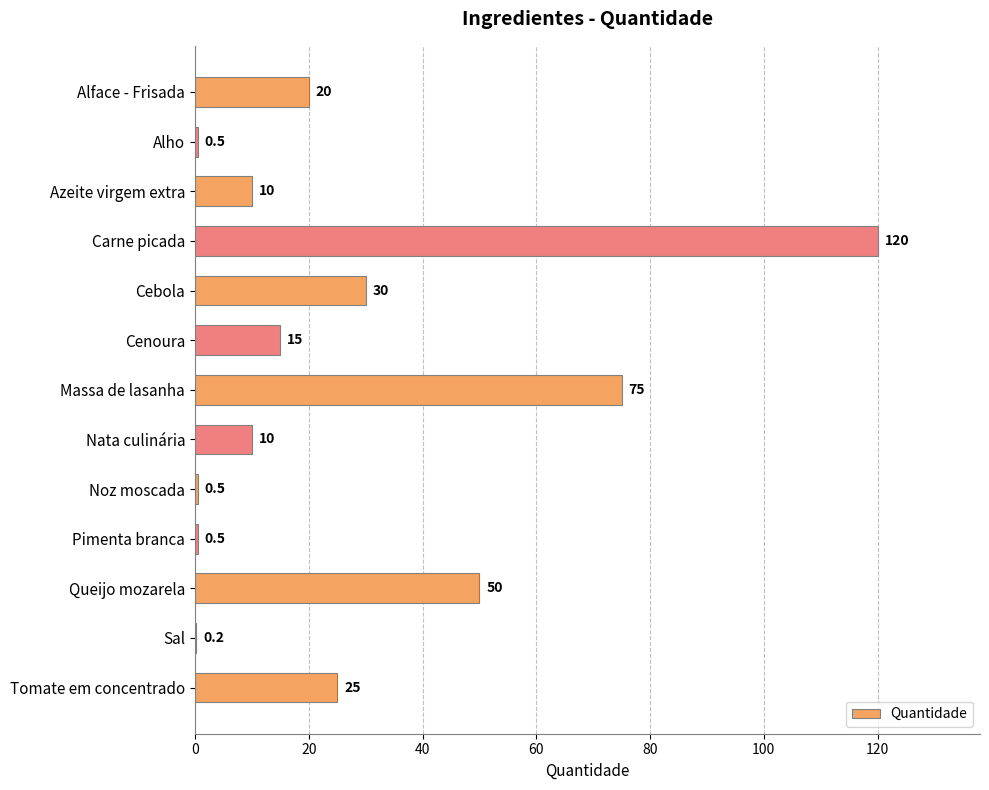

At which label is the value closest to 60?

Queijo mozarela